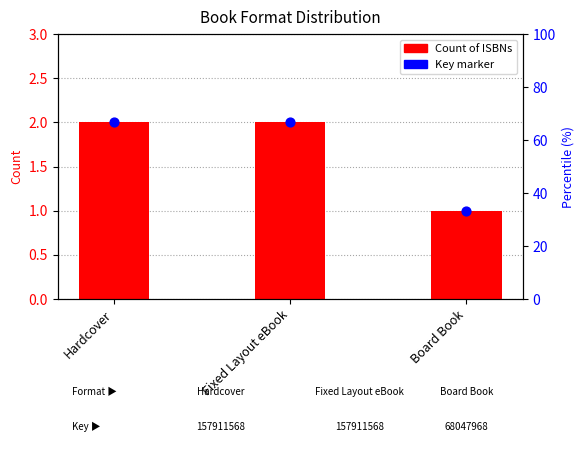

What is the ratio of the value at Hardcover to the value at Fixed Layout eBook?

1.0